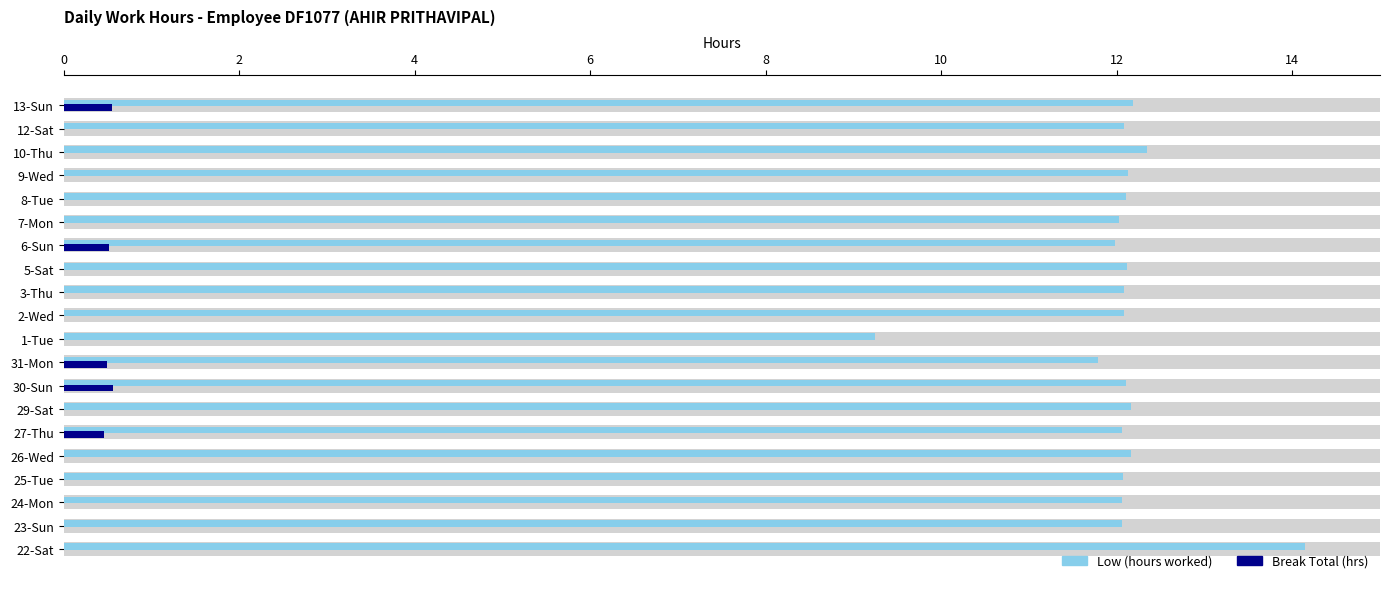

What is the difference between the maximum and second lowest values in the Low (hours worked) series?

2.4